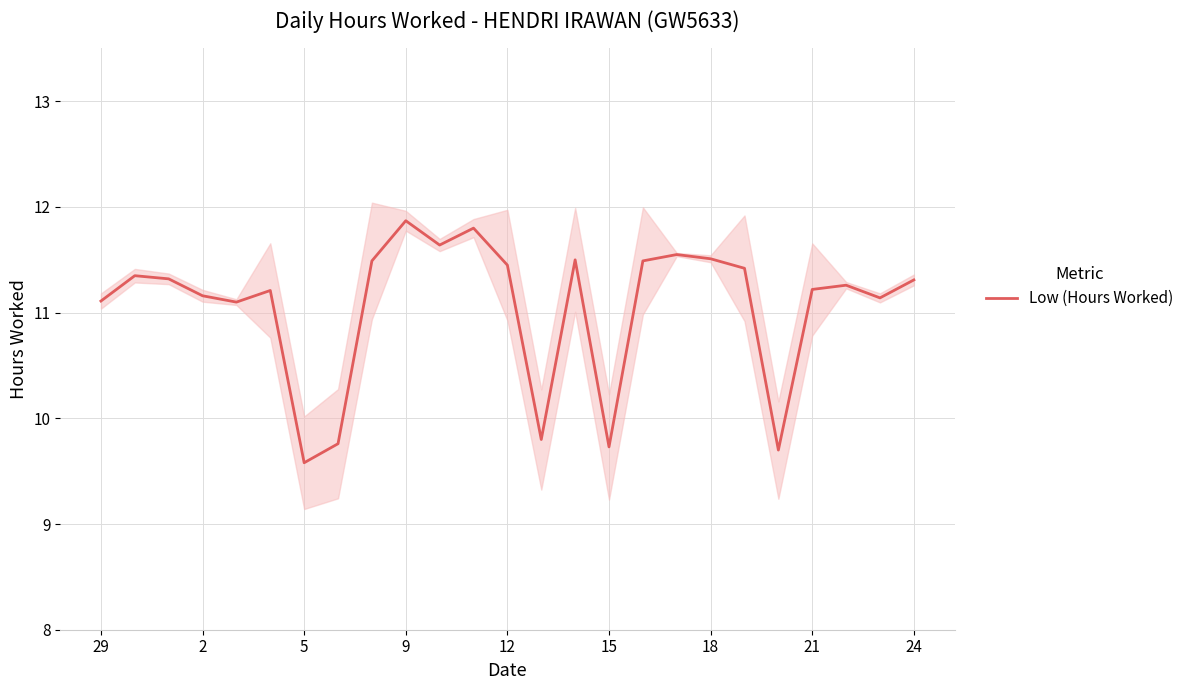

List the labels in order of value, largest first.

9, 11, 10, 17, 18, 14, 24, 16, 12, 19, 2, 5, 24, 22, 21, 15, 9, 23, 29, 12, 13, 21, 15, 20, 18